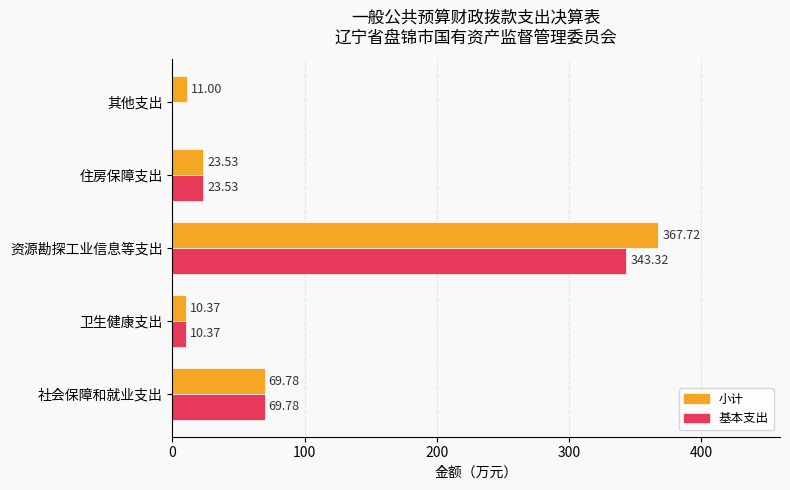

What is the sum of all 基本支出 values?

447.0